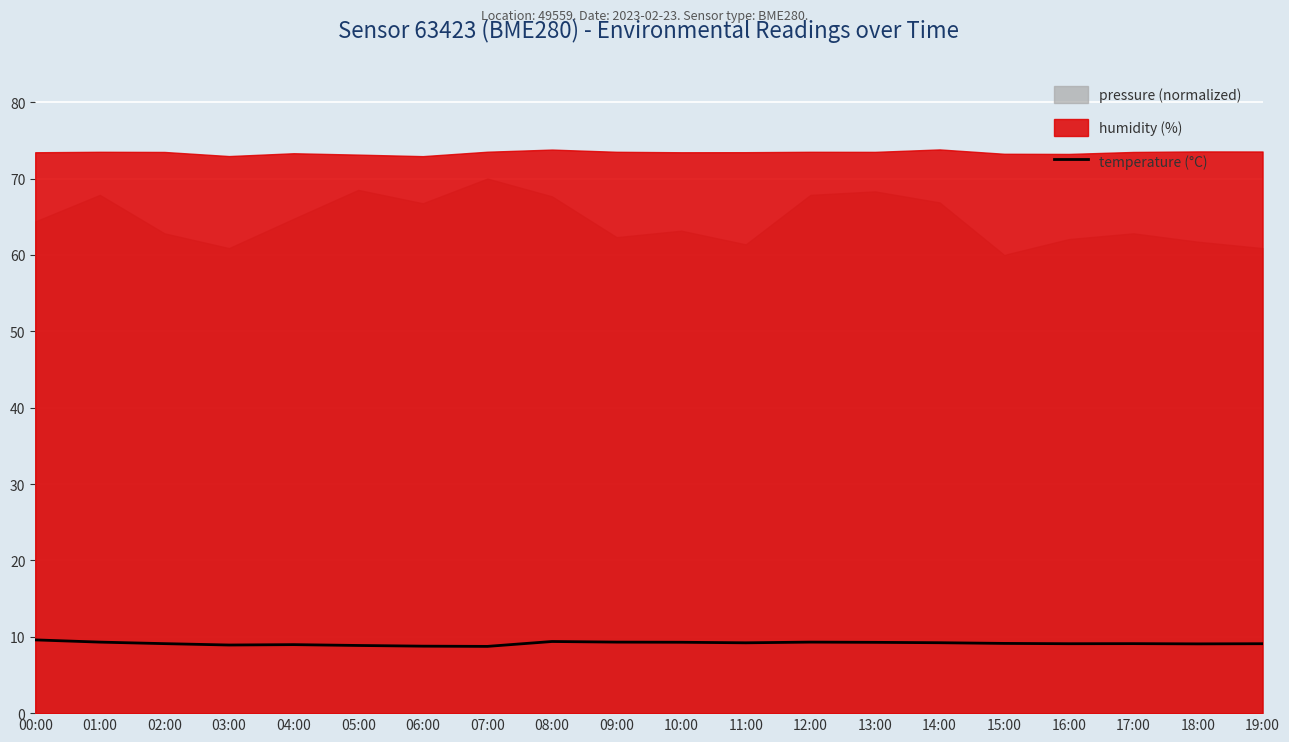

What position from the right is 03:00?

17